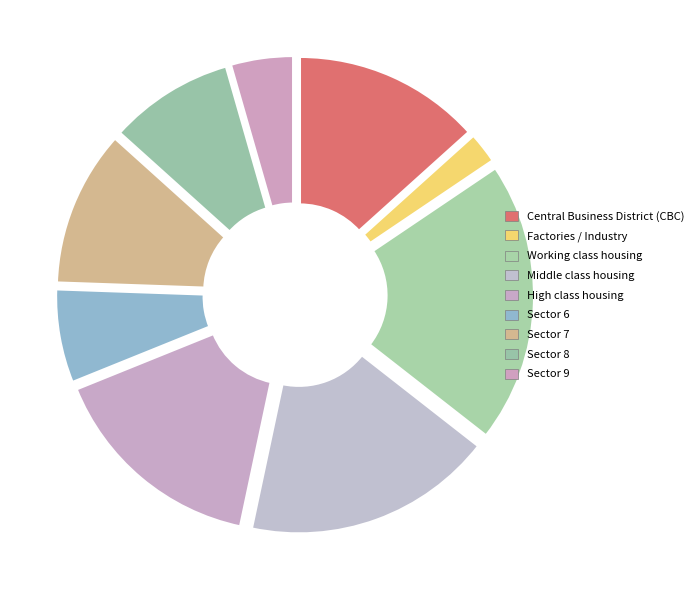

Which category has the smallest portion of the pie?

Factories / Industry